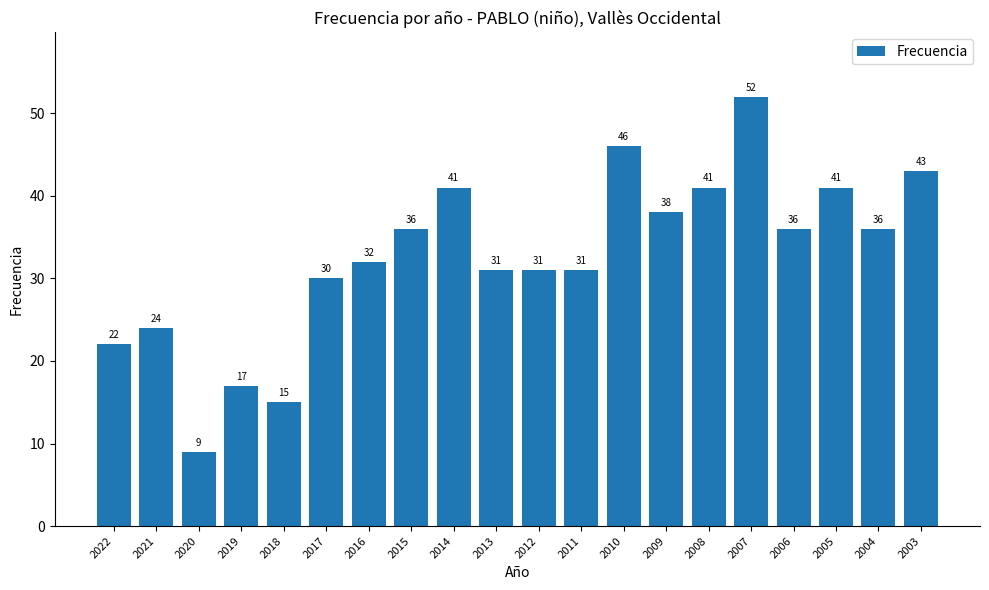

Where is the data nearest to the value 30?

2017